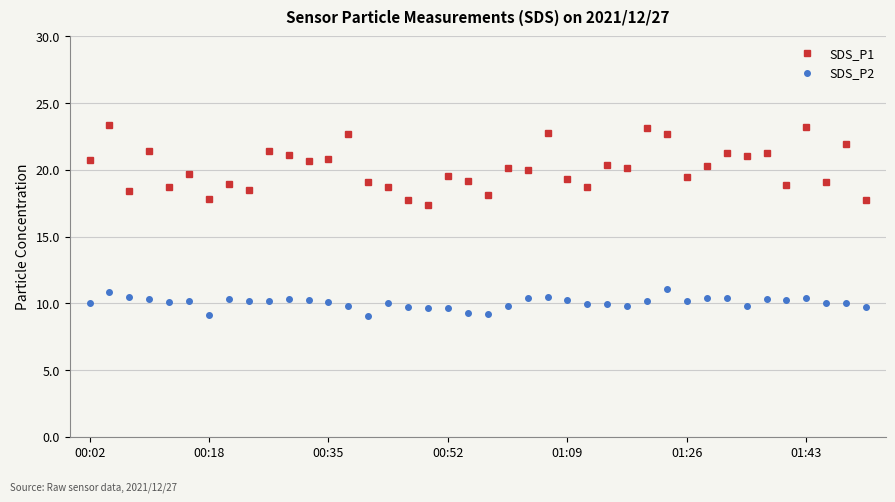

In SDS_P1, how many points are higher than both neighbors (excluding endpoints)?

15